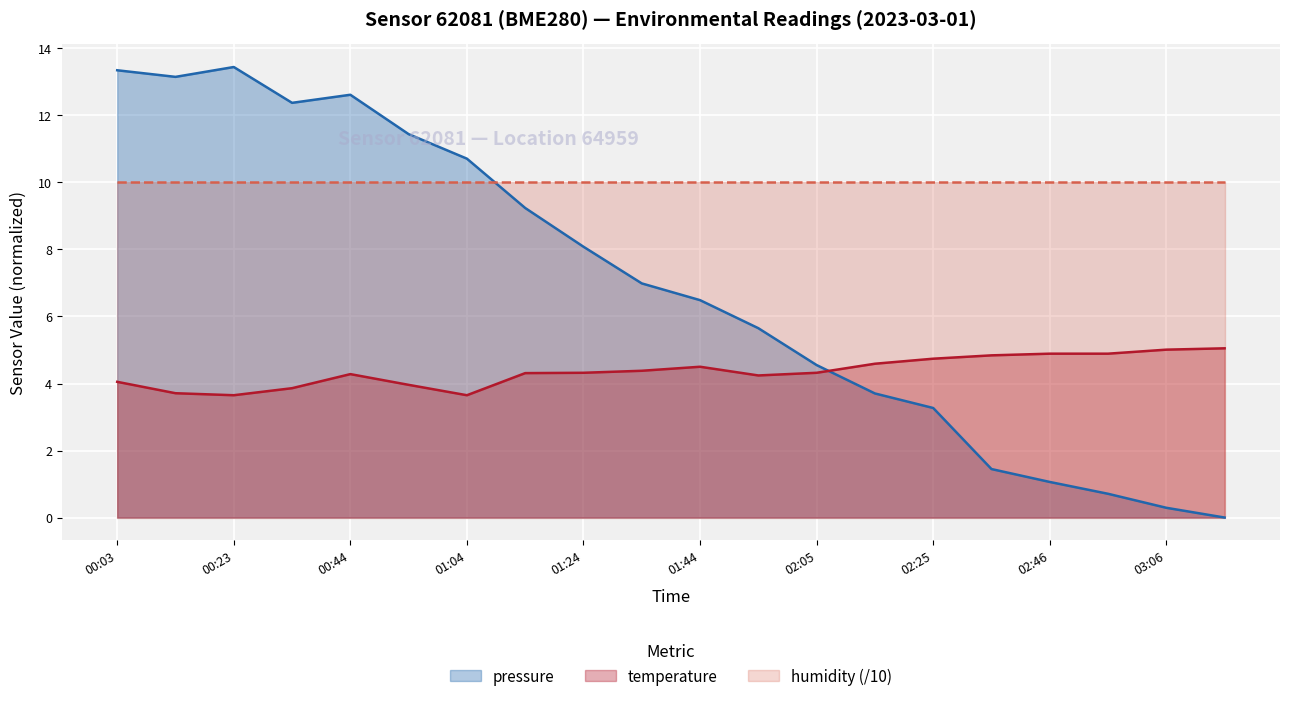

The pressure series shows 11.4 at 00:54. True or false?

True